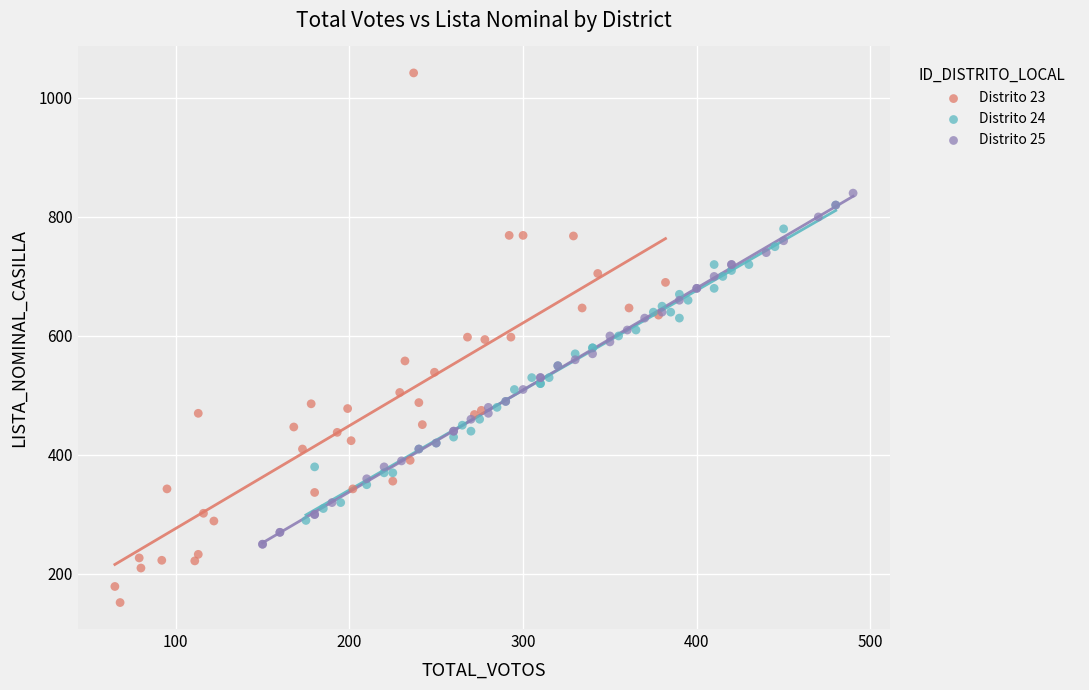

Which series contains the lowest Y value?

Distrito 23